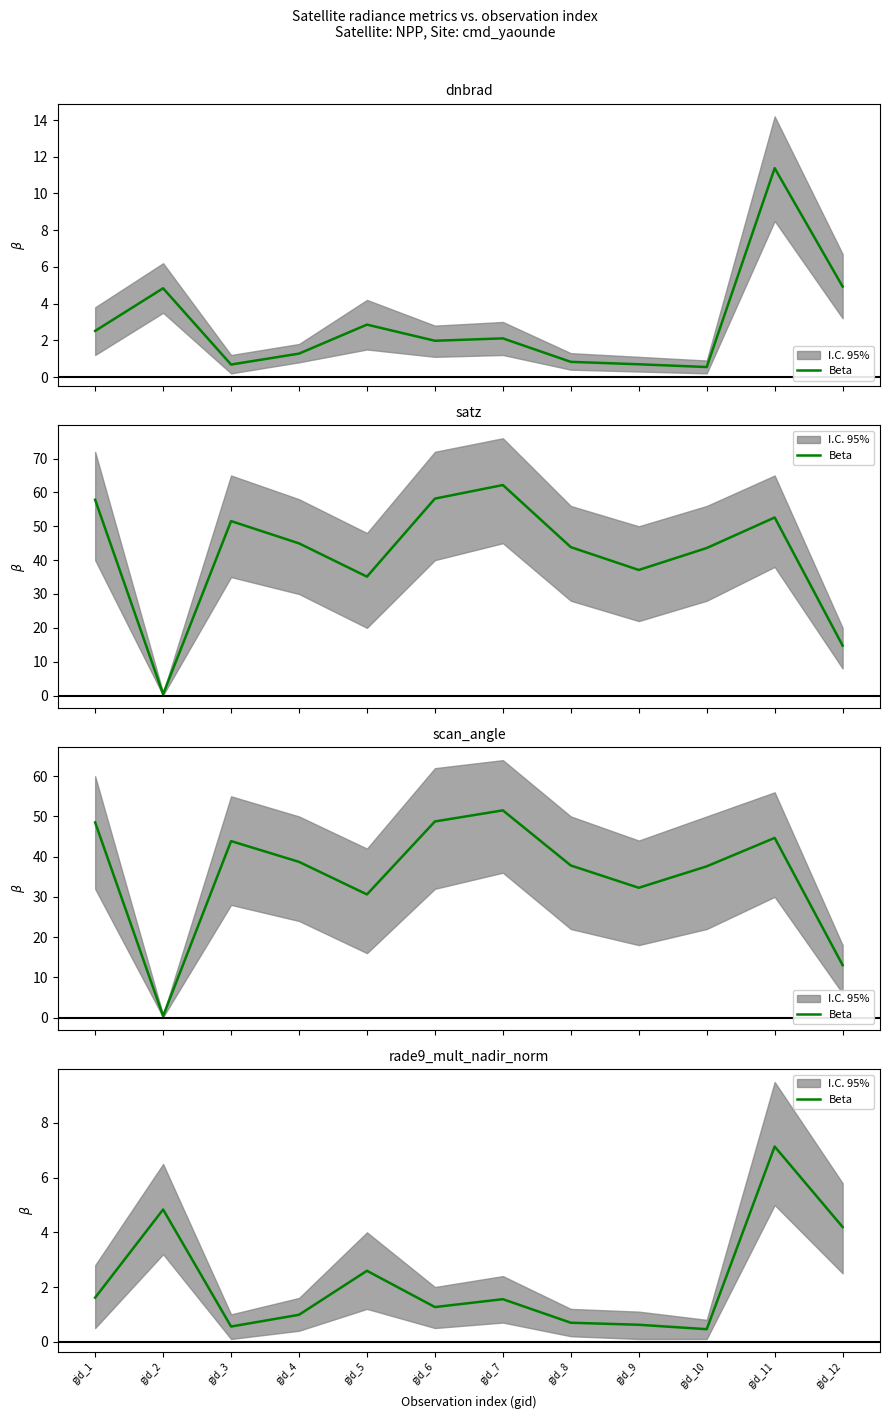

List the labels in order of value, smallest first.

gid_10, gid_3, gid_9, gid_8, gid_4, gid_6, gid_7, gid_1, gid_5, gid_12, gid_2, gid_11